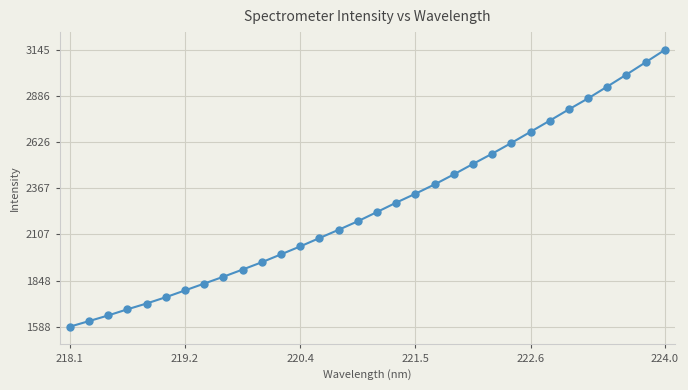

What is the value of the 27th point from the left?

2811.1